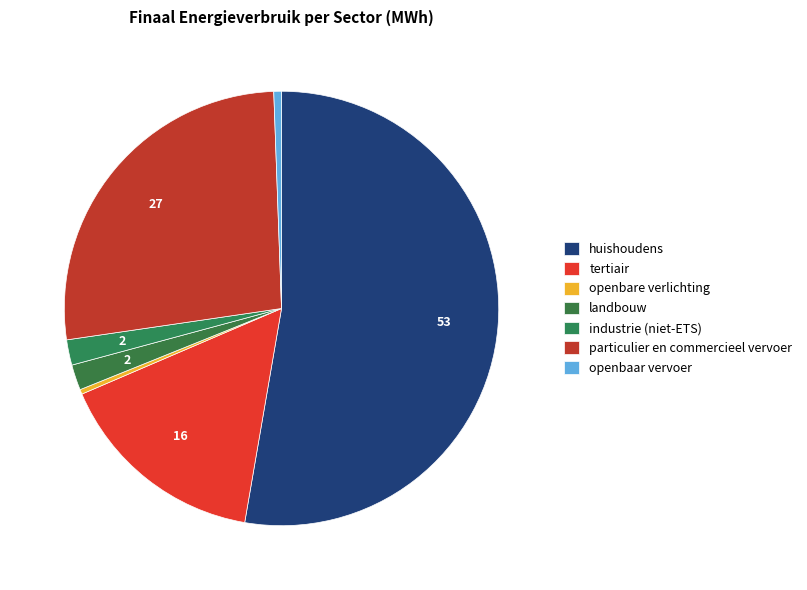

Count the number of slices in the pie.

7